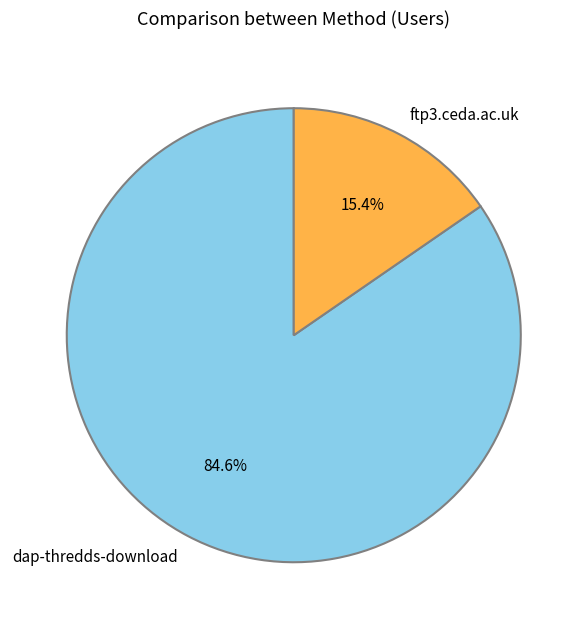

Which category has the biggest portion of the pie?

dap-thredds-download